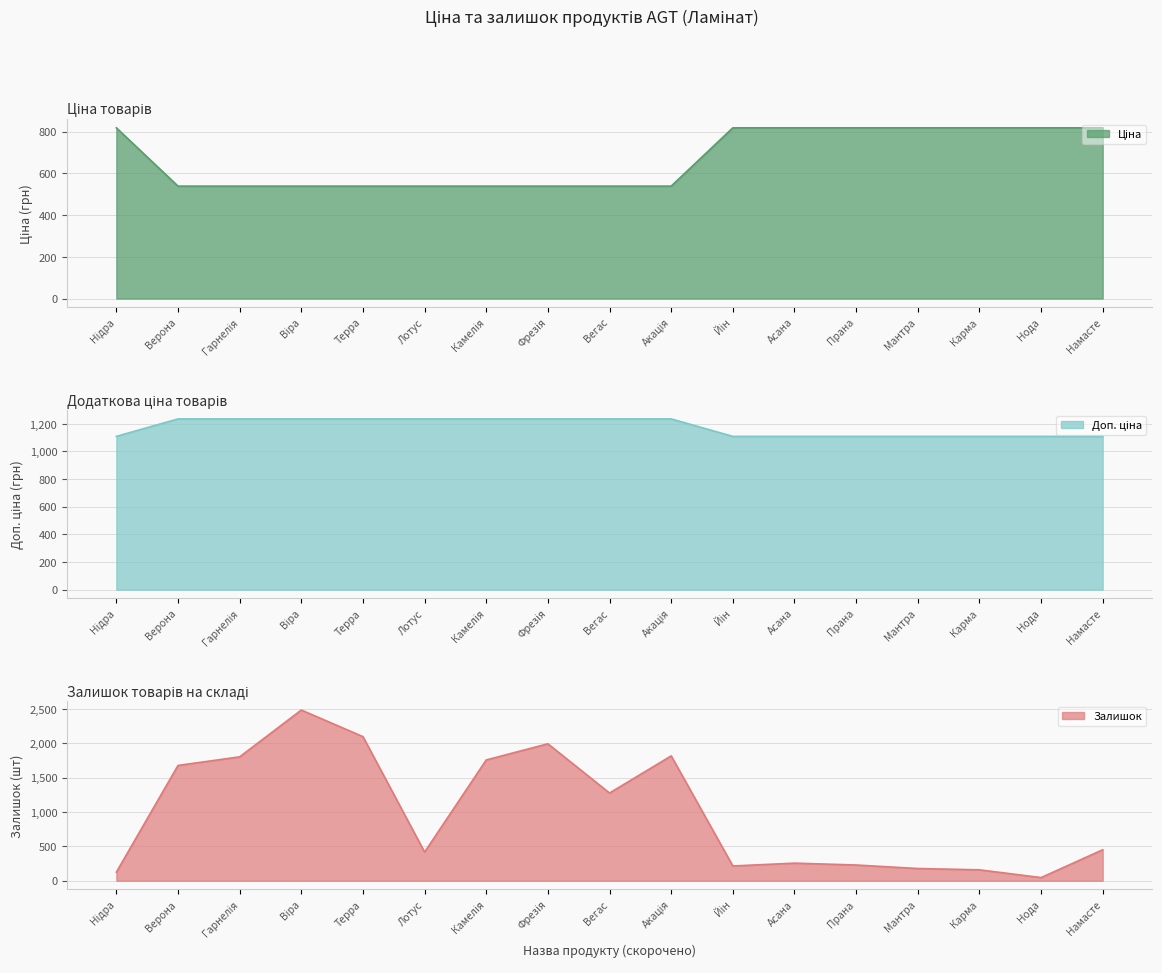

Rank the series at Нідра from lowest to highest value.

Залишок, Ціна, Доп. ціна